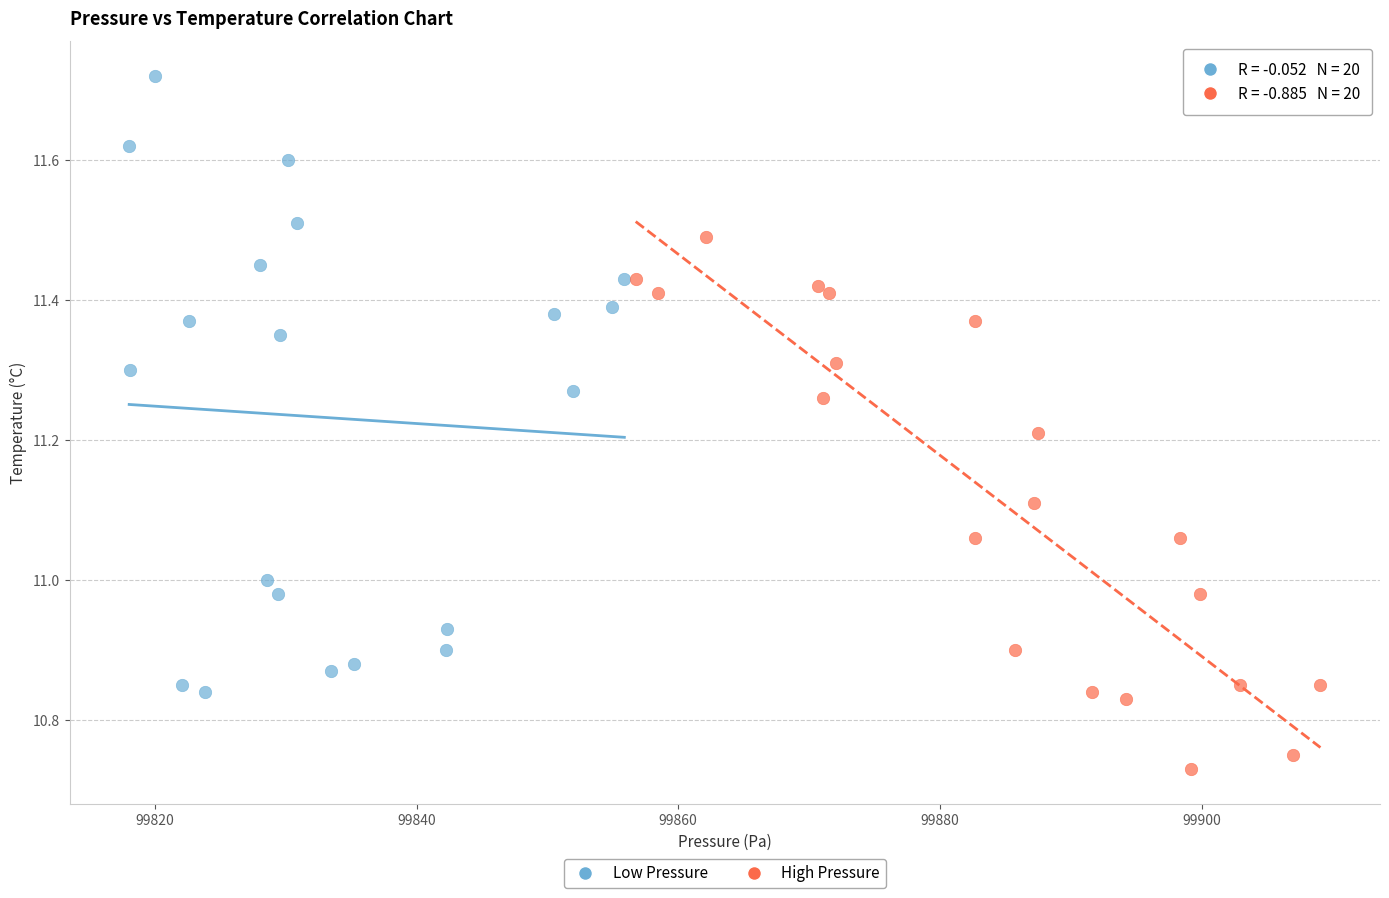

What are all the series names shown in the legend?

Low Pressure, High Pressure